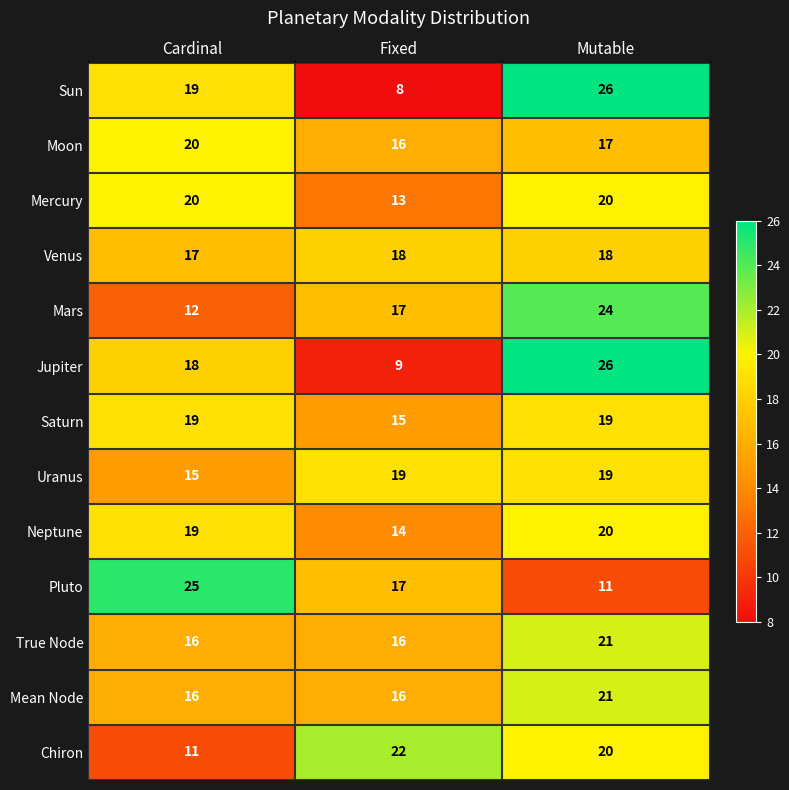

How many series are shown in this chart?

13